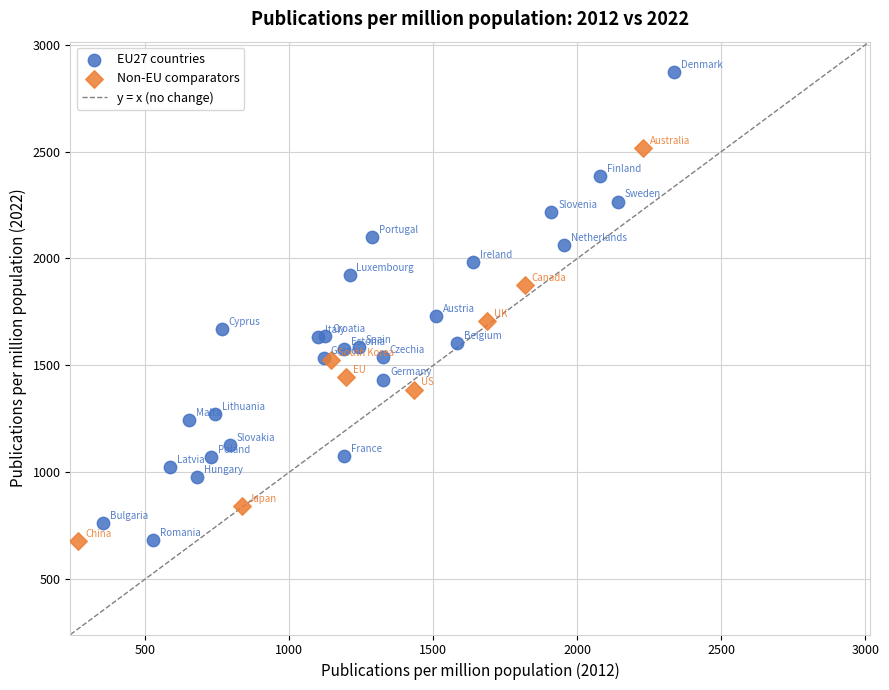

Which series has the widest spread of Y values?

EU27 countries